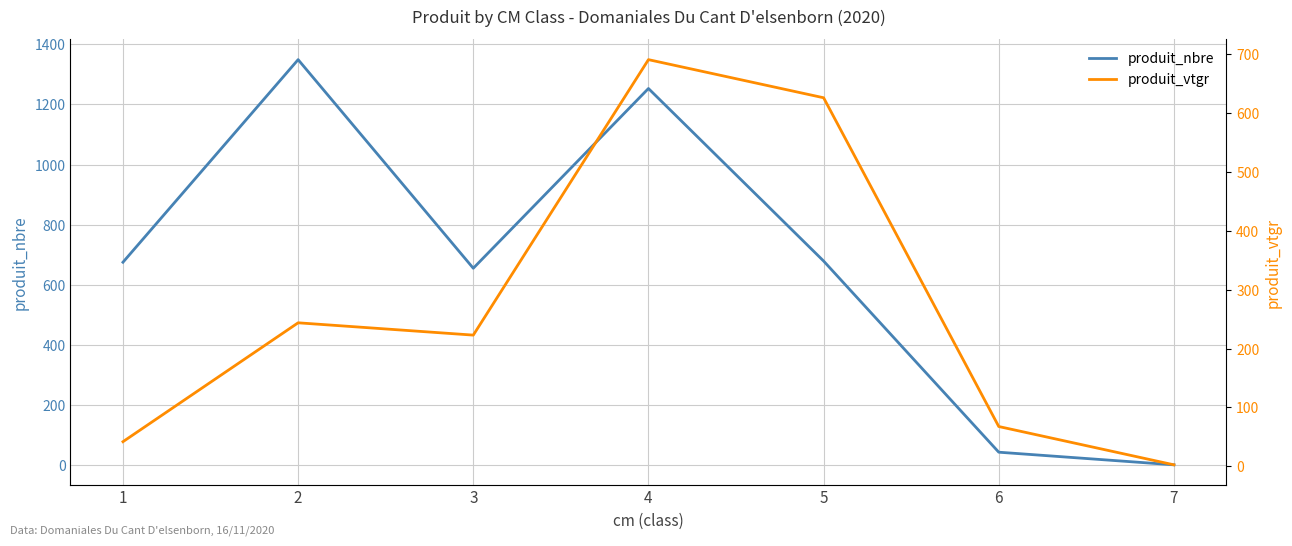

What is the smallest value displayed?

1.0